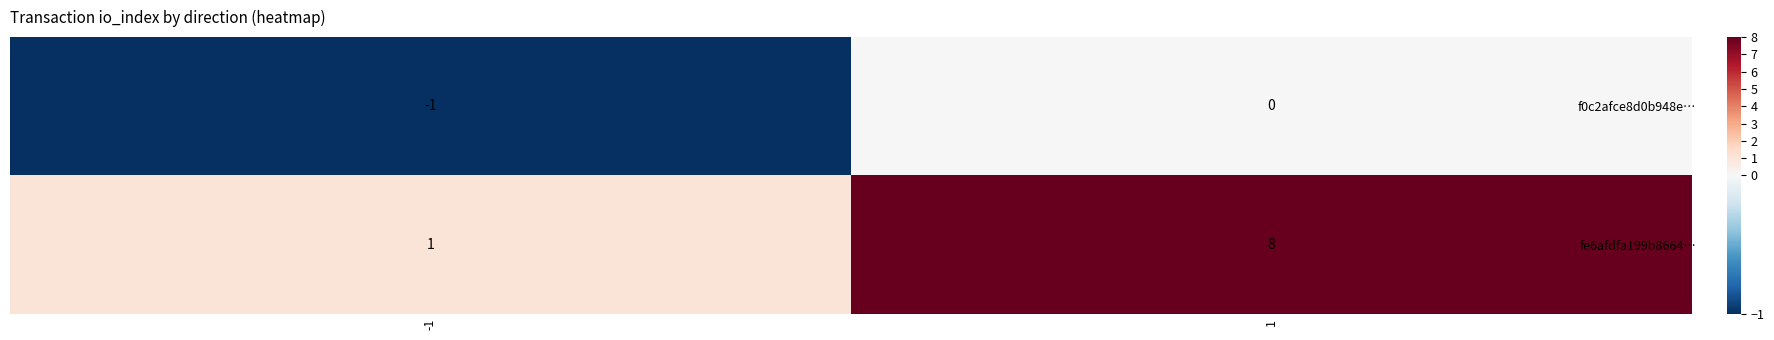

What is the maximum value shown in the chart?

8